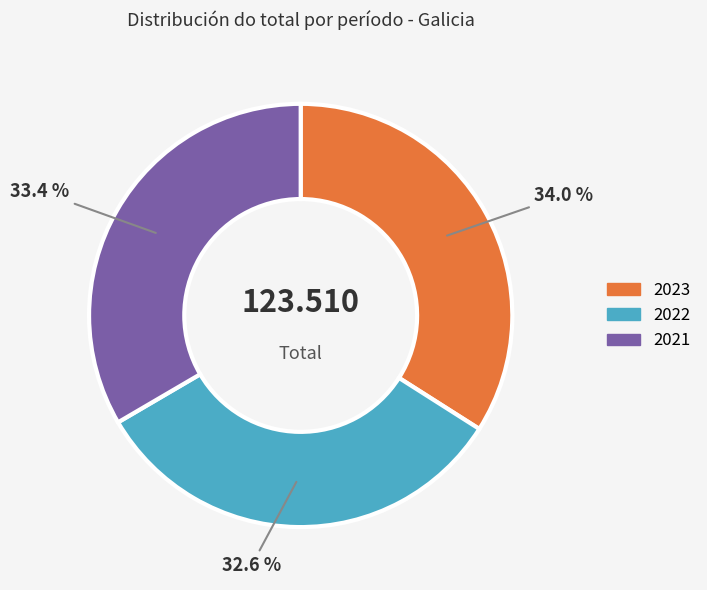

How much of the chart is everything except 2023?

66.0%